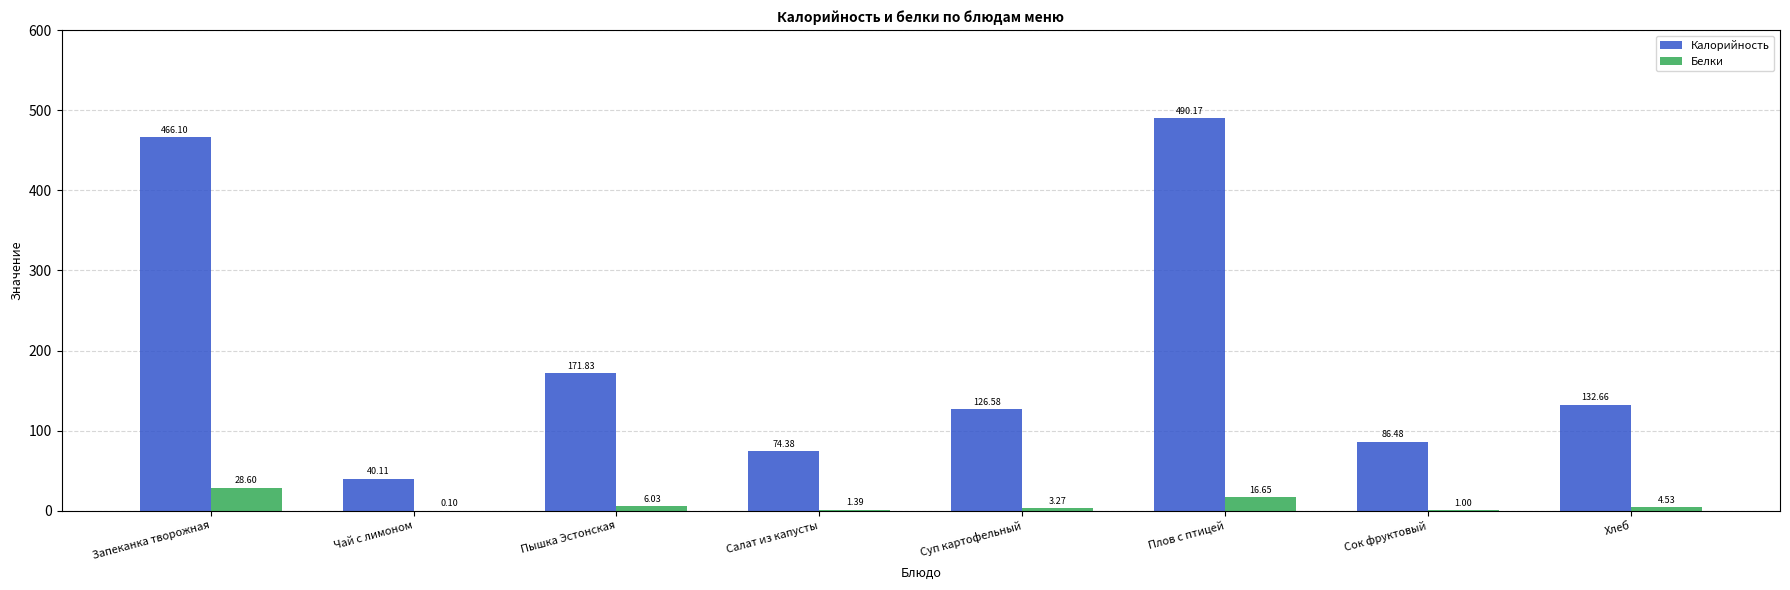

Which series changed the most between Запеканка творожная and Хлеб?

Калорийность